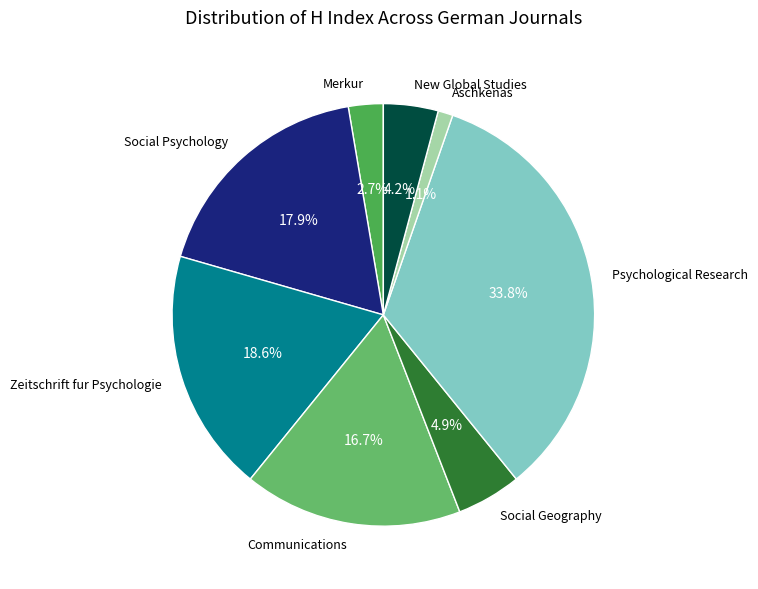

Which has a higher value, Psychological Research or Social Psychology?

Psychological Research